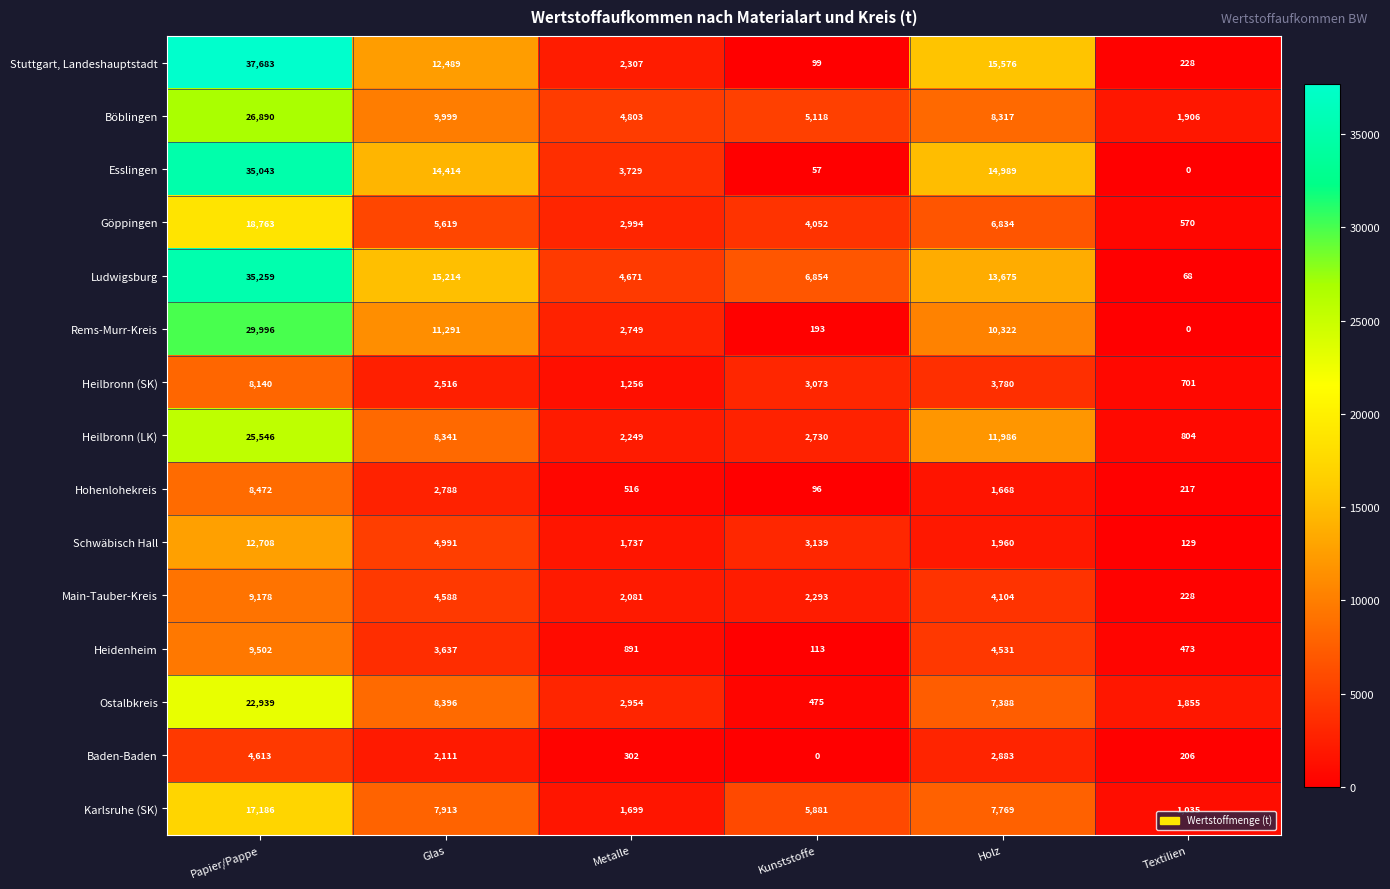

How many series are shown in this chart?

15